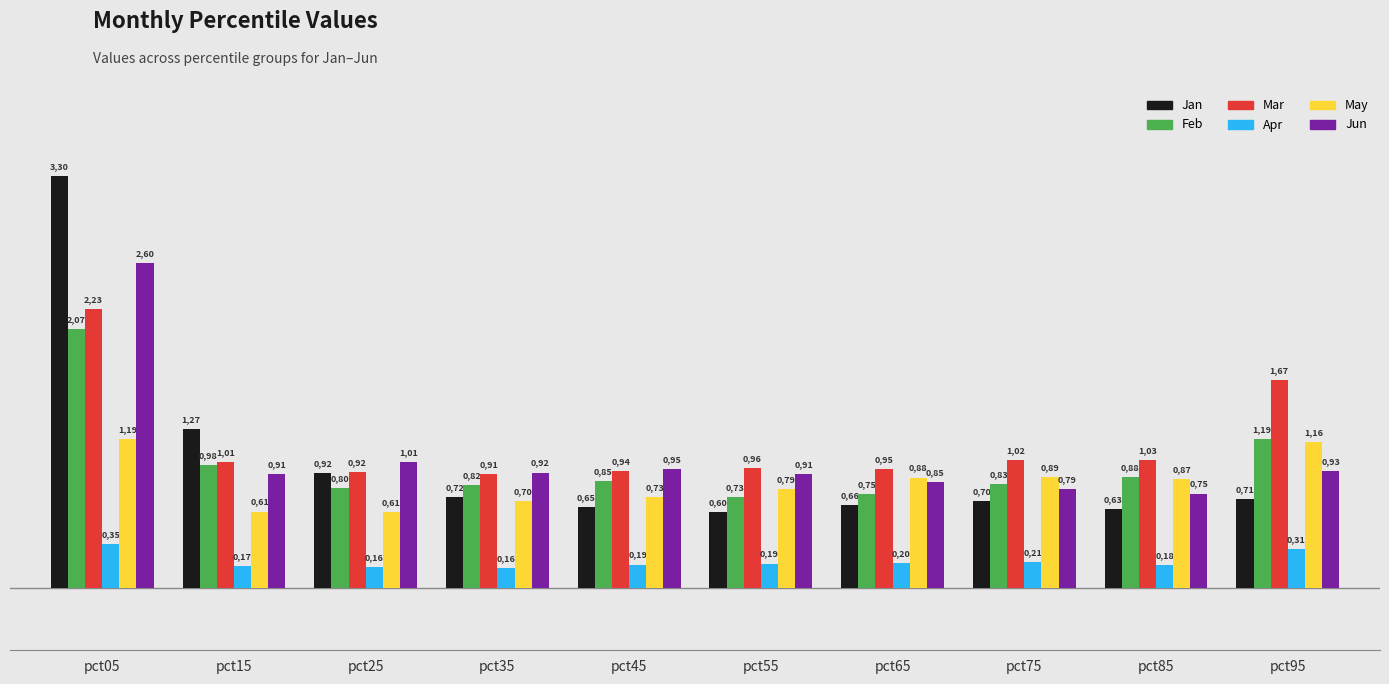

Does the chart contain stacked bars?

No